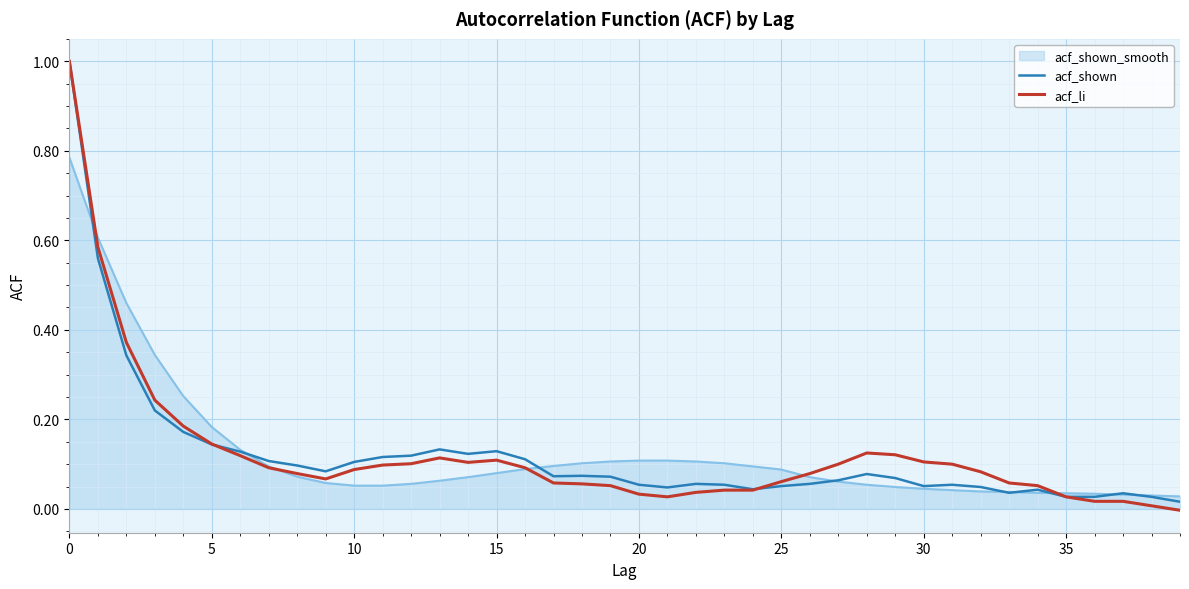

What is the greatest value displayed?

1.0